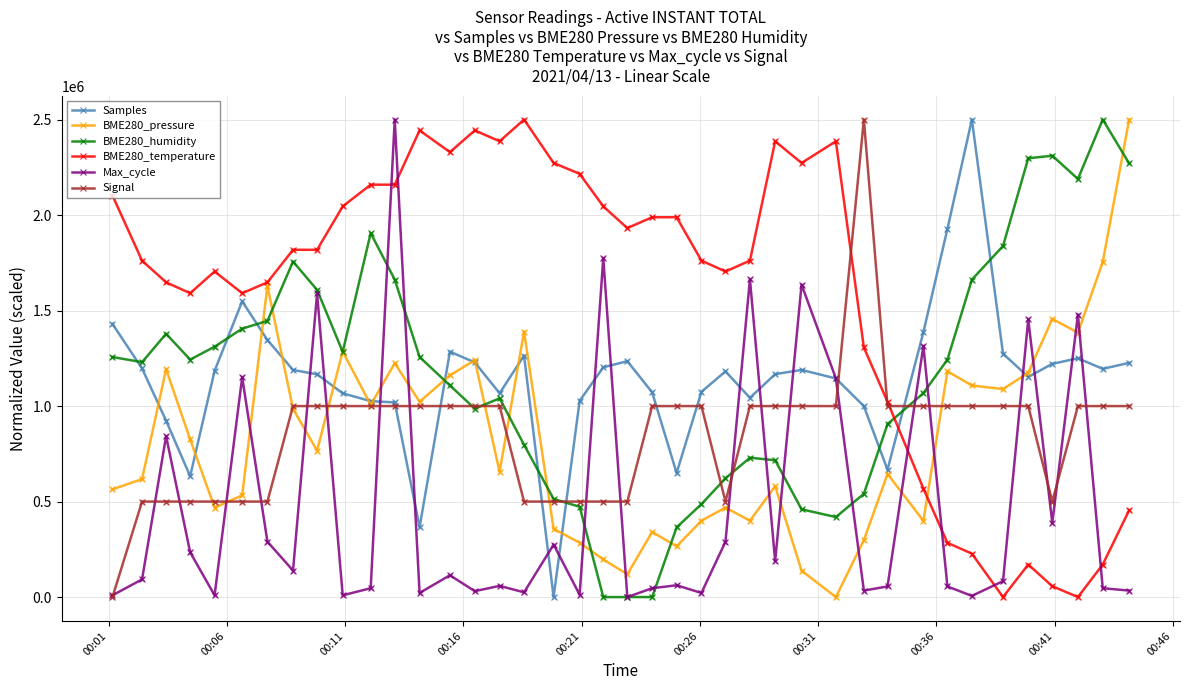

Which series ends up on top after the final intersection of BME280_humidity and BME280_temperature?

BME280_humidity